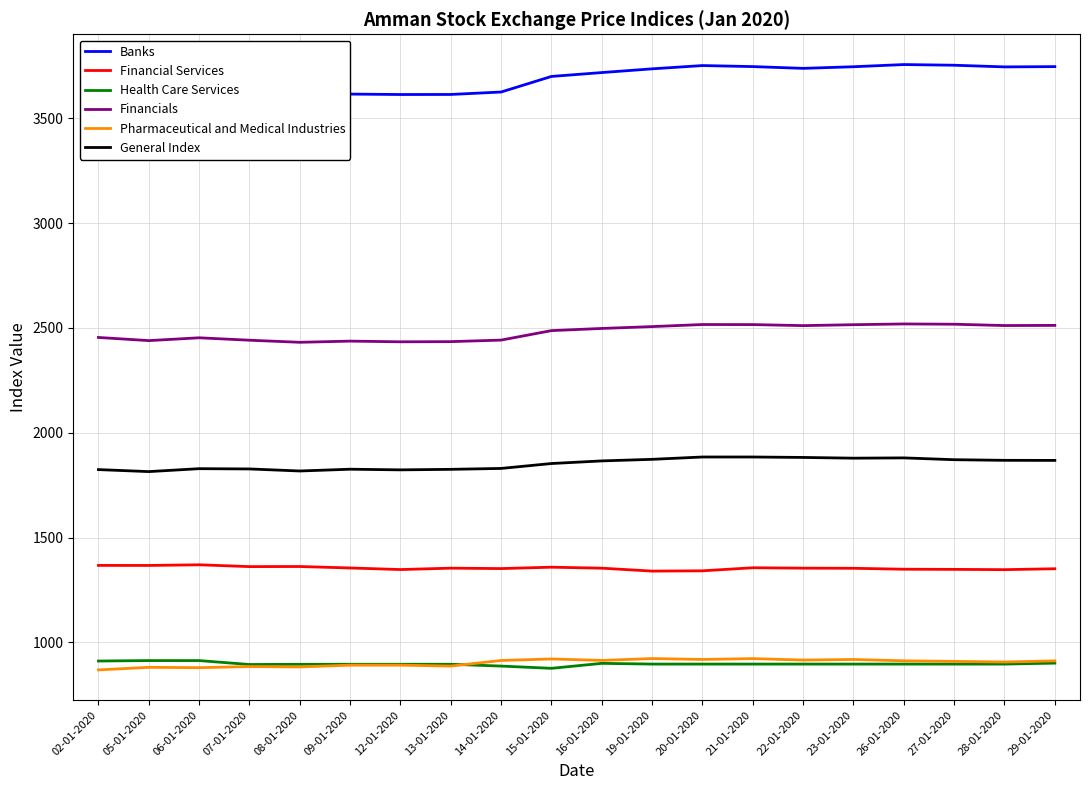

Count the number of data series in this chart.

6